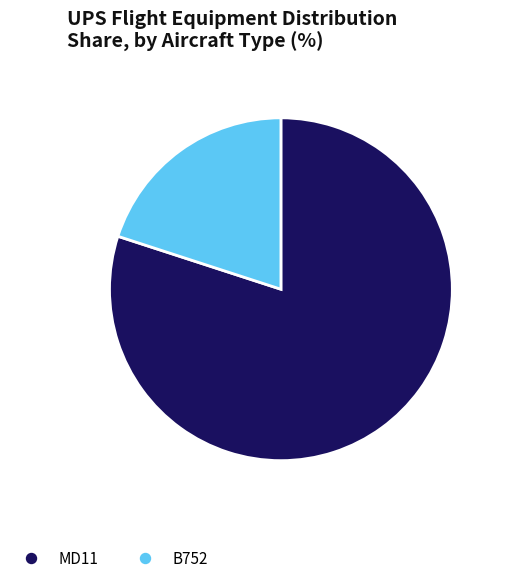

Do MD11 and B752 together represent more than half of the pie?

Yes